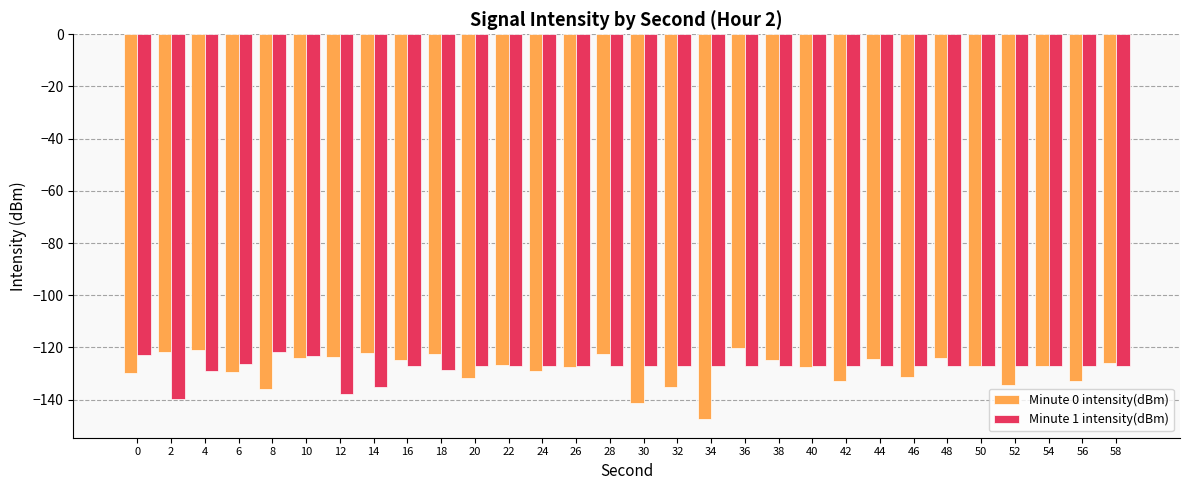

What are all the series names shown in the legend?

Minute 0 intensity(dBm), Minute 1 intensity(dBm)